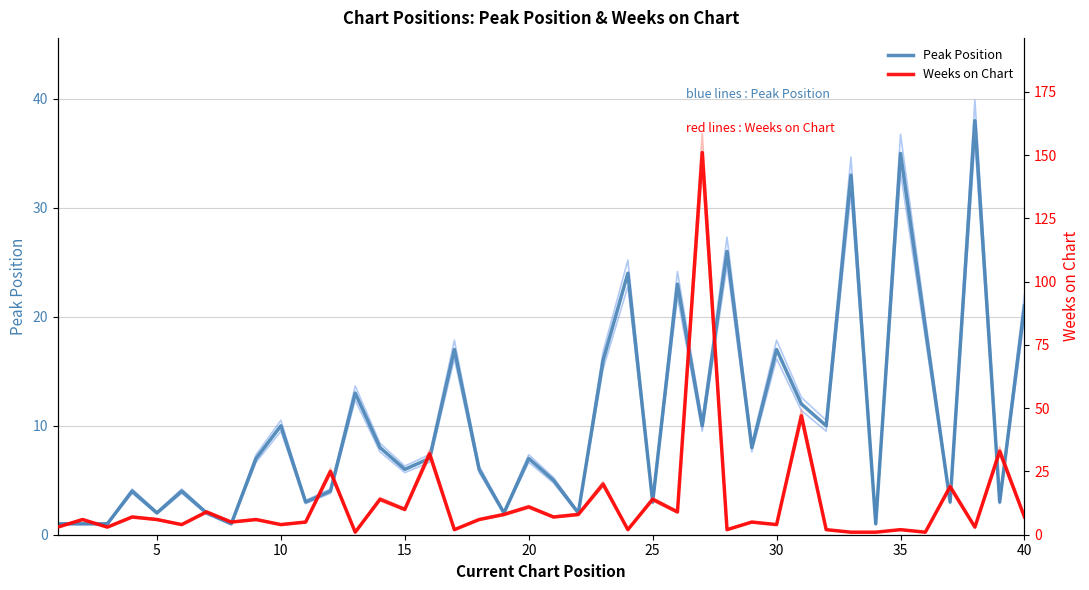

True or false: Weeks on Chart has more than 2 points higher than both neighbors.

True